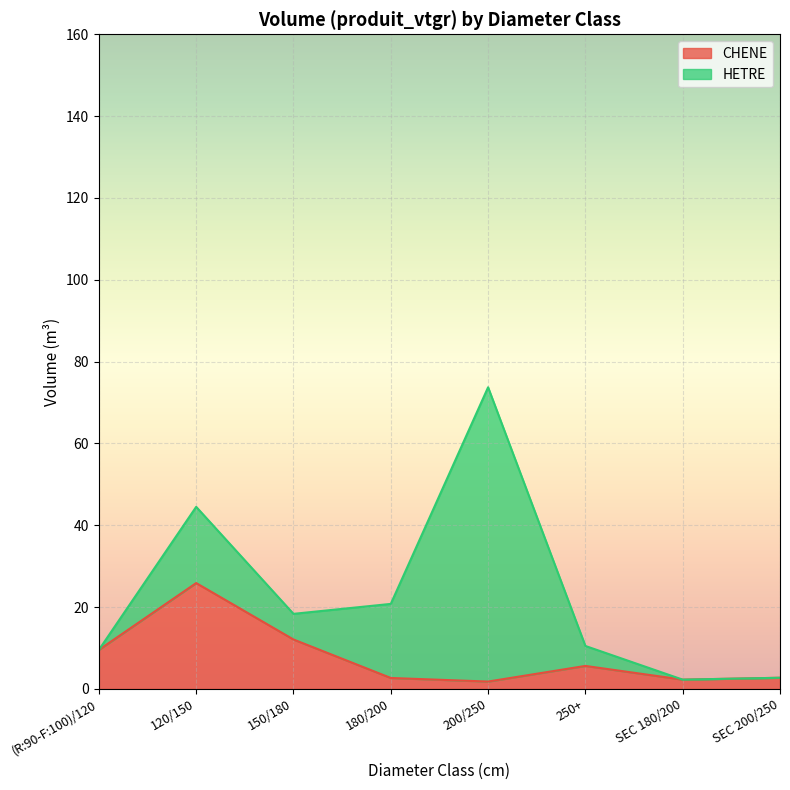

List the labels in order of value, smallest first.

200/250, SEC 180/200, 180/200, SEC 200/250, 250+, (R:90-F:100)/120, 150/180, 120/150